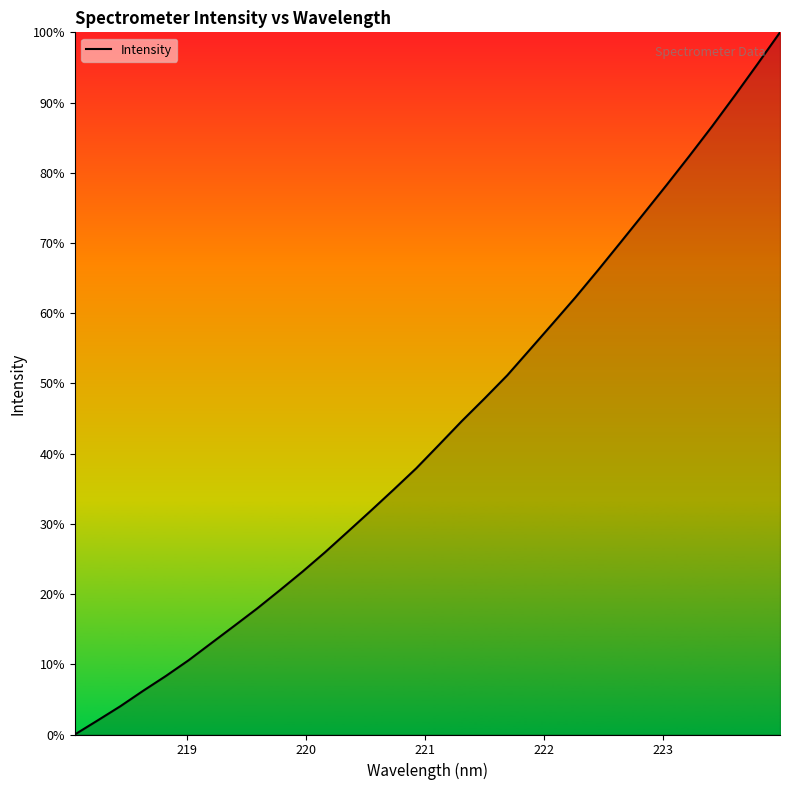

What is the maximum value shown in the chart?

100.0